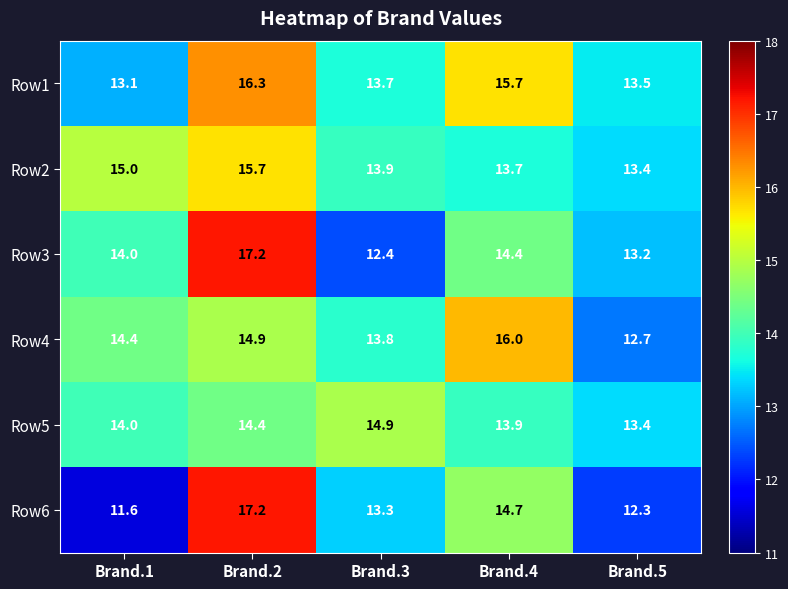

What is the difference between the Row3 values at Brand.3 and Brand.5?

0.8